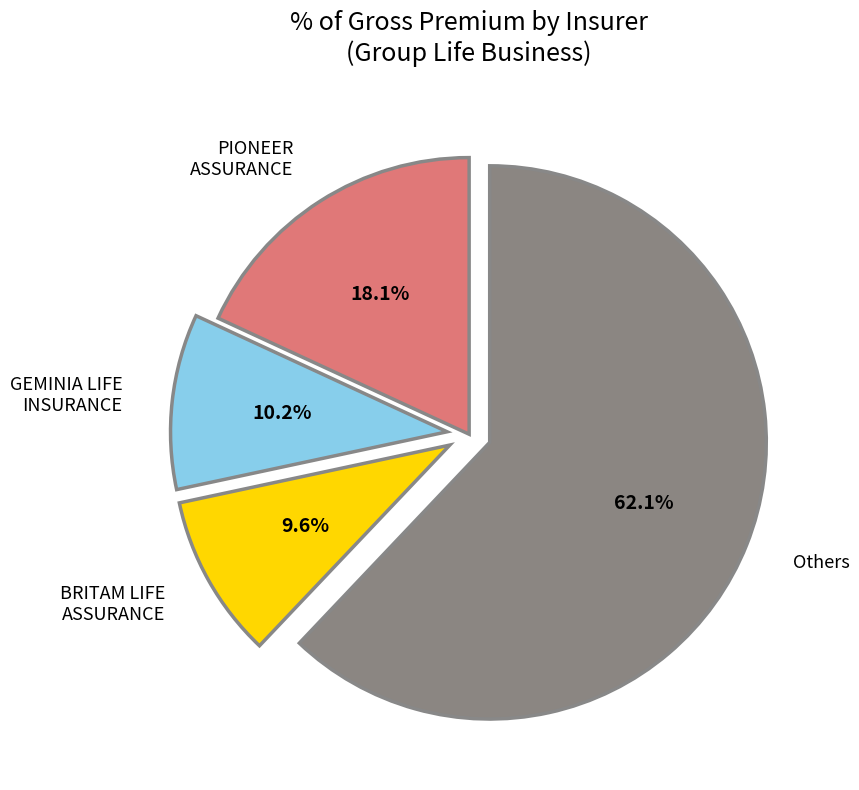

Is there a majority slice in this chart?

Yes